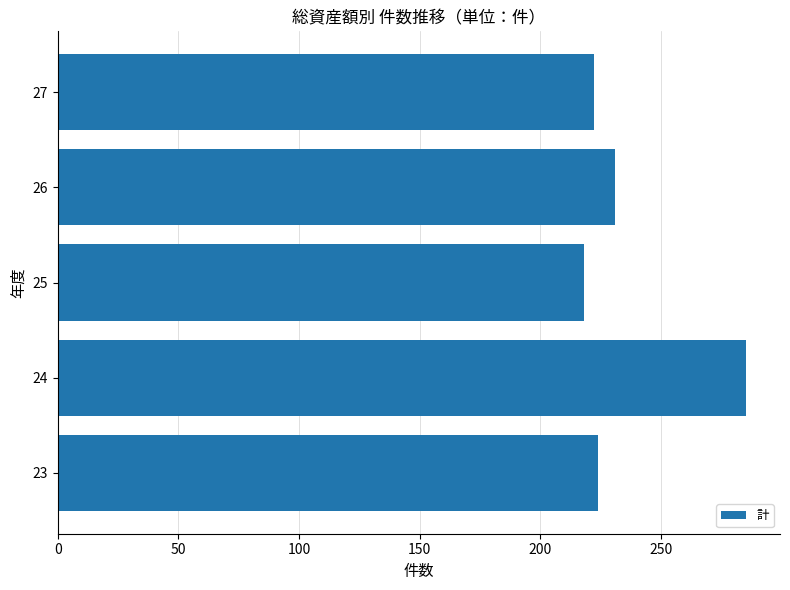

Which has a higher value, 26 or 27?

26